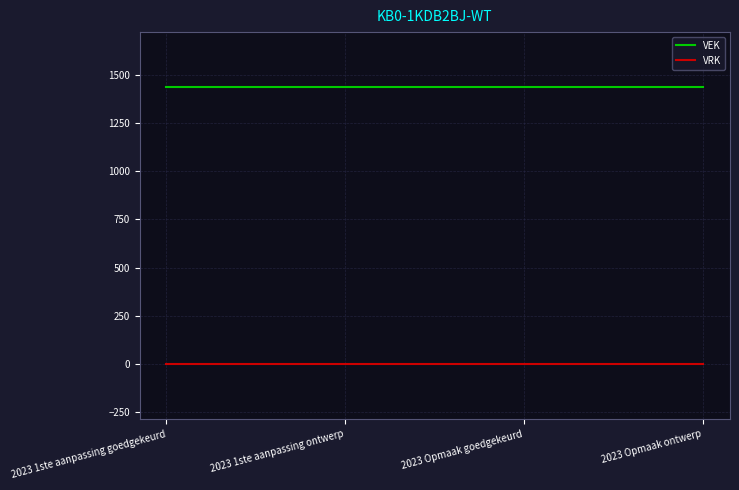

At how many categories does at least one series exceed 285?

4